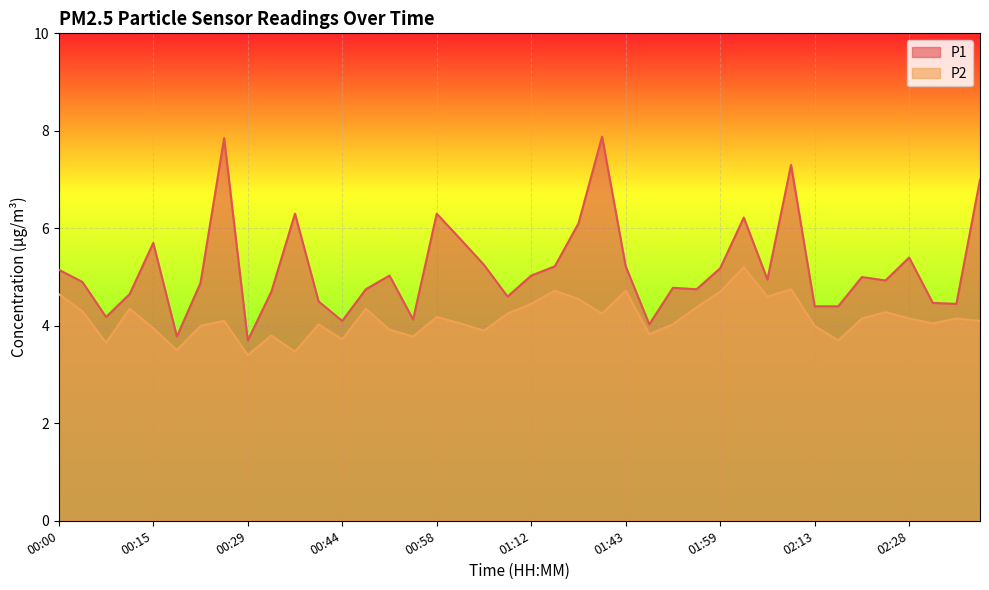

True or false: P1 and P2 cross at least once.

False